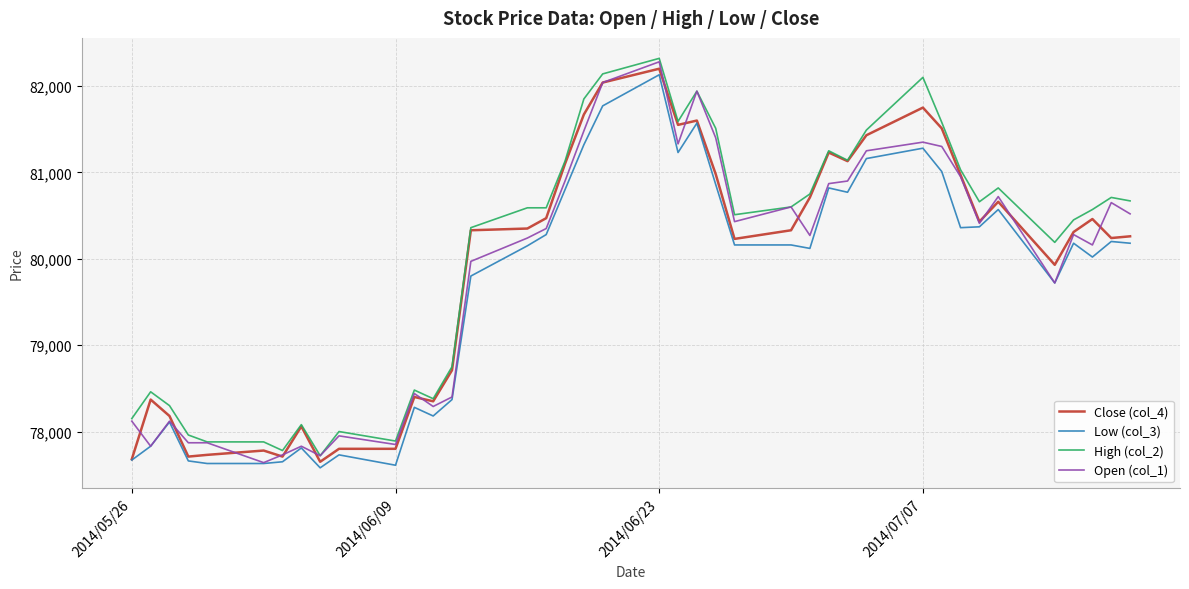

At how many categories does at least one series exceed 81286?

9